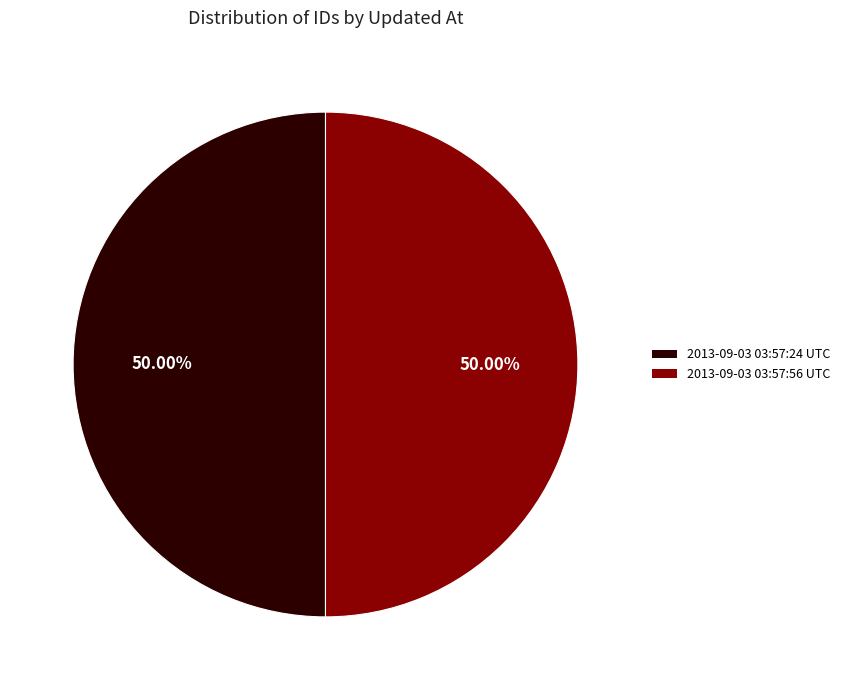

What is the ratio of the value at 2013-09-03 03:57:56 UTC to the value at 2013-09-03 03:57:24 UTC?

1.0